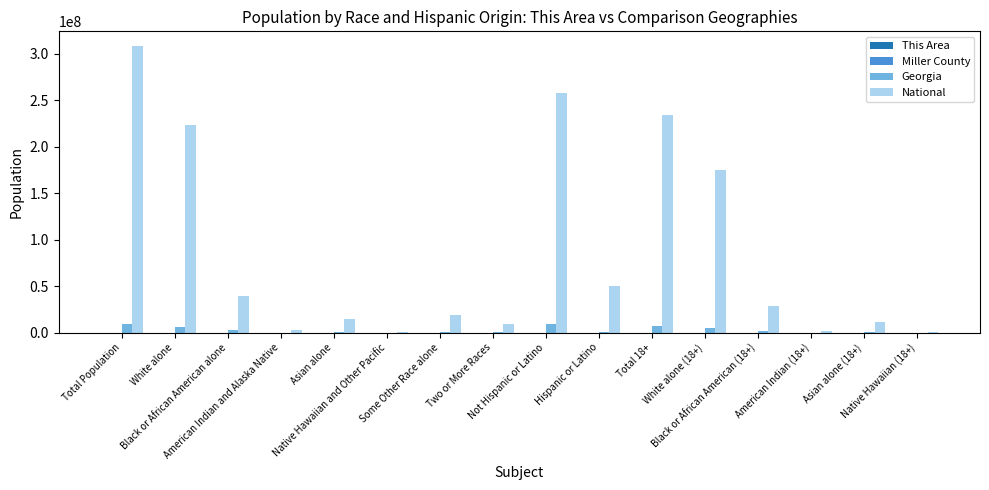

Are the bars horizontal?

No